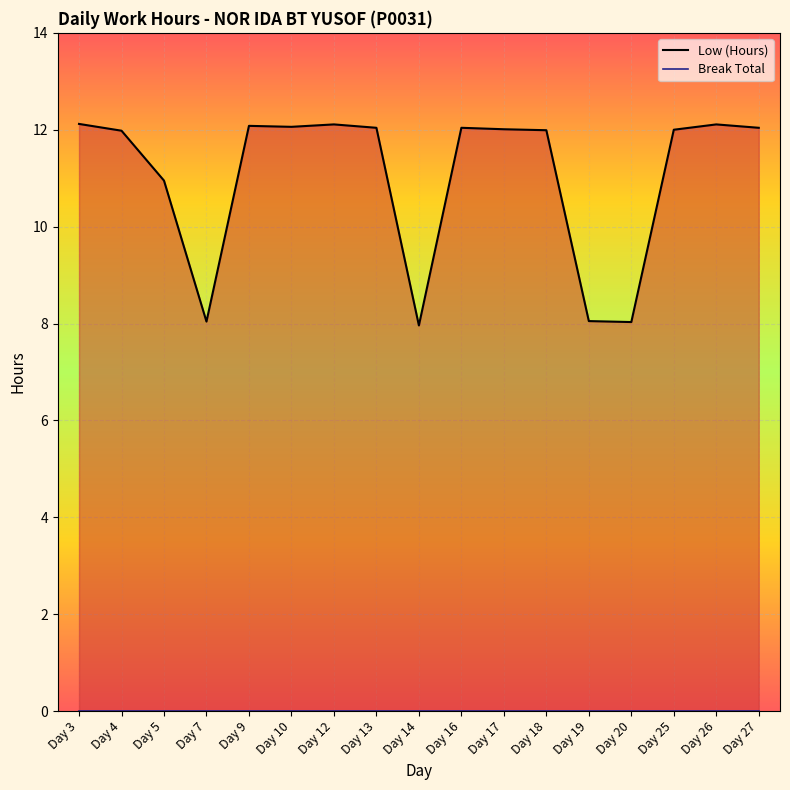

Reading right to left, transcribe all the data shown in this chart.

12.0	12.1	12.0	8.0	8.1	12.0	12.0	12.0	8.0	12.0	12.1	12.1	12.1	8.0	10.9	12.0	12.1